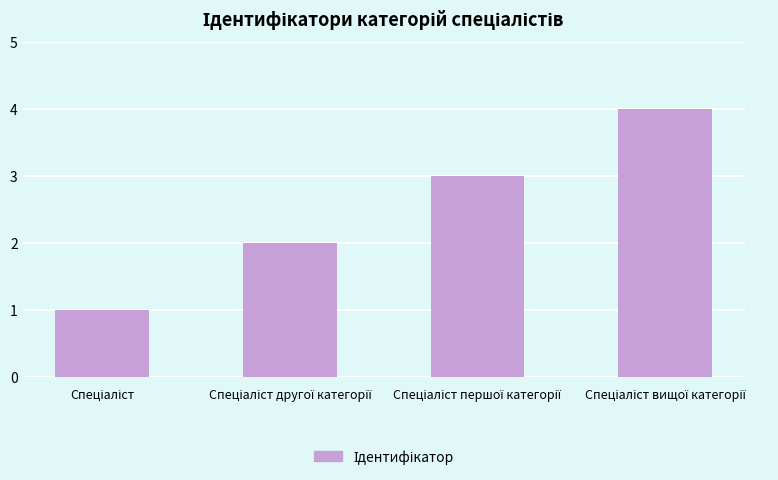

What is the greatest value displayed?

4